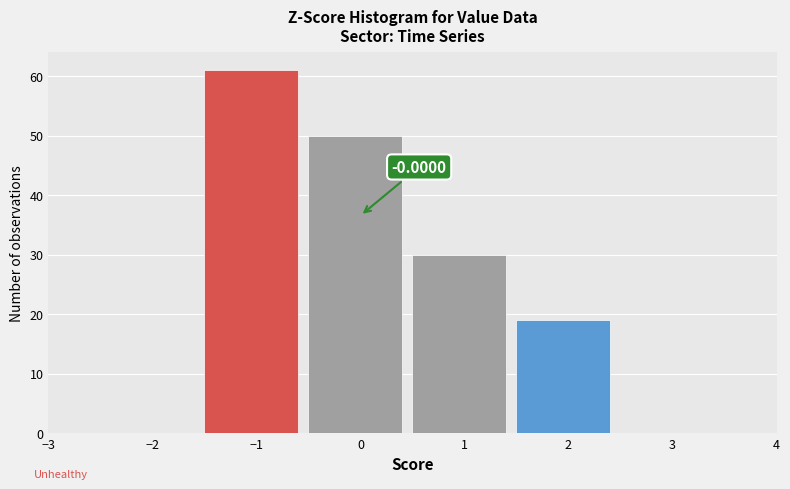

Which range on the x-axis has the tallest bar?

-1.5 to -0.5